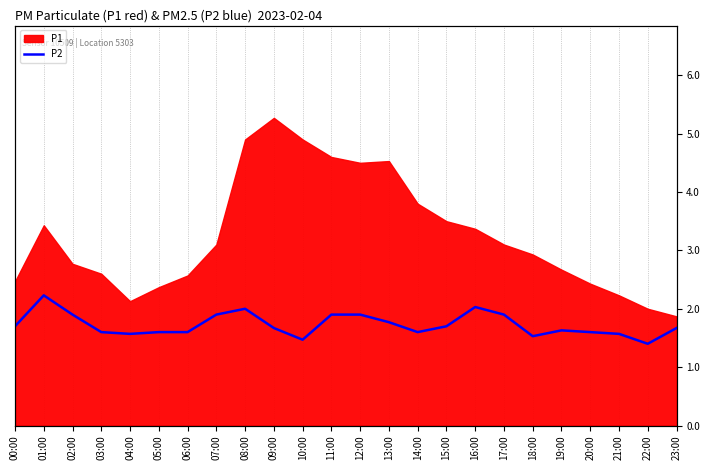

At which category does the data reach its first local peak?

01:00